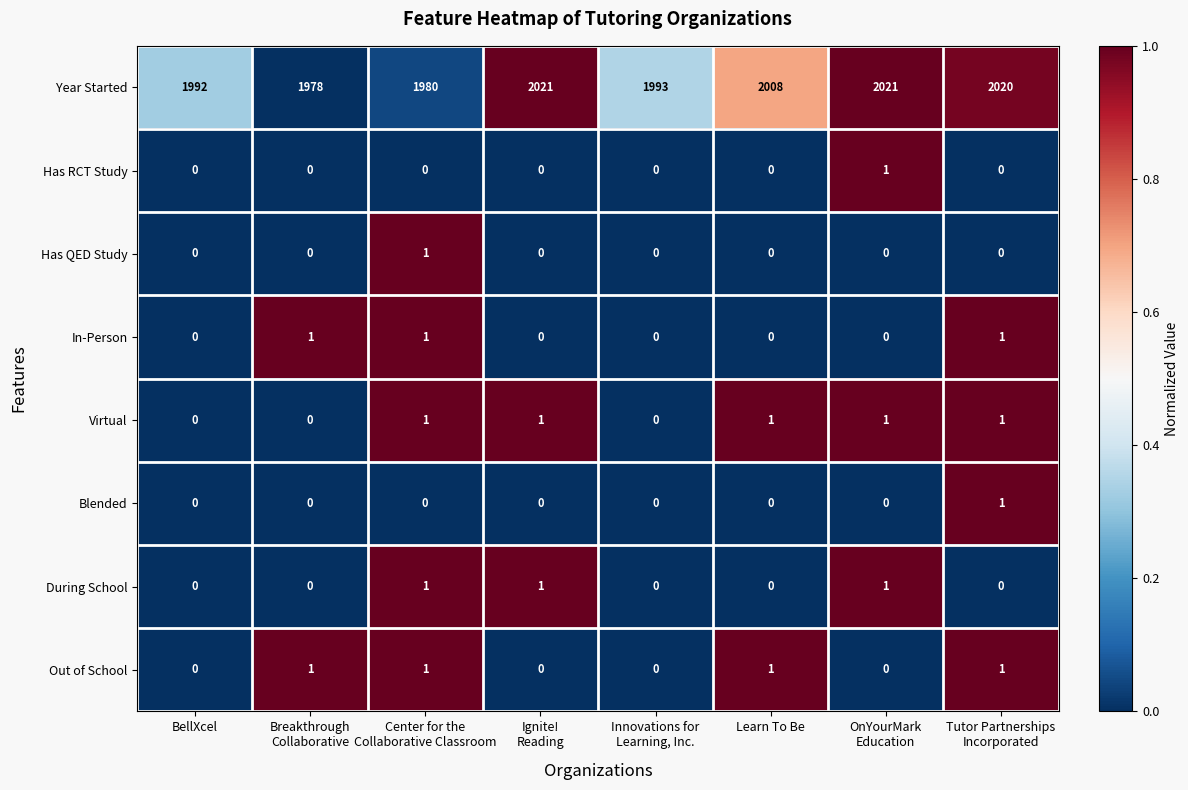

The value of Year Started at BellXcel is 3159. True or false?

False